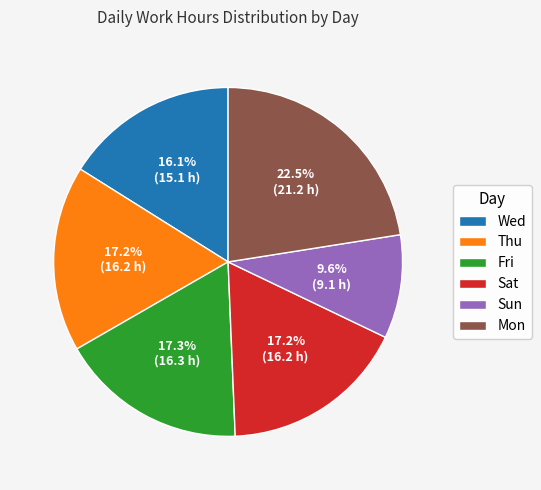

How many slices are in this pie chart?

6